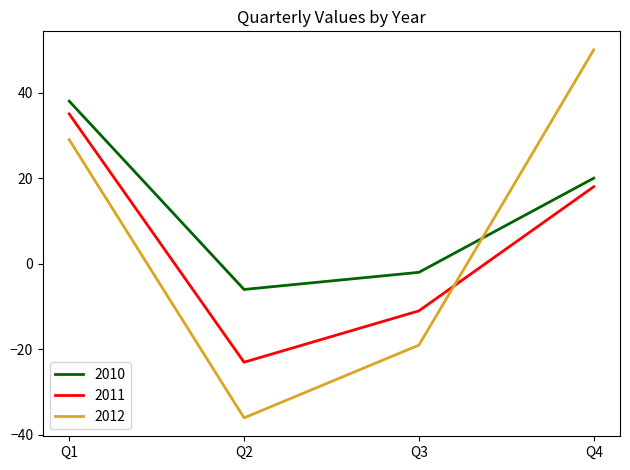

At which label does 2011 first exceed 18?

Q1